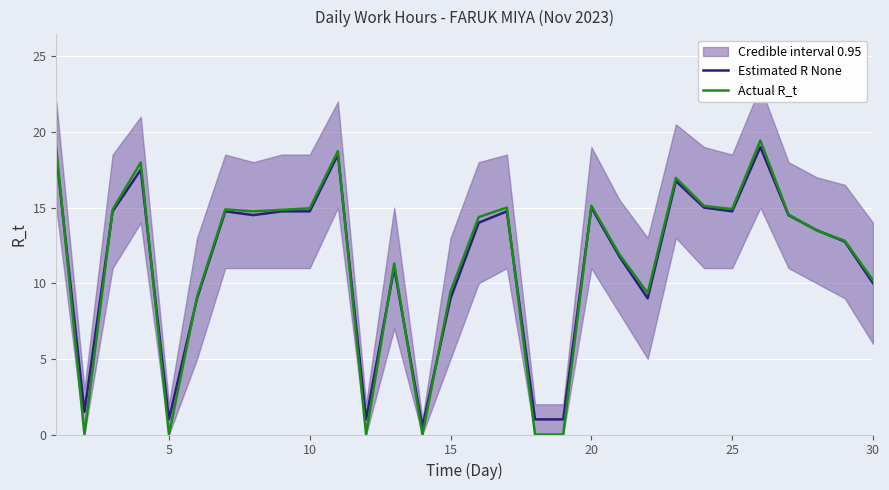

The Actual R_t series shows 15.1 at 20. True or false?

True